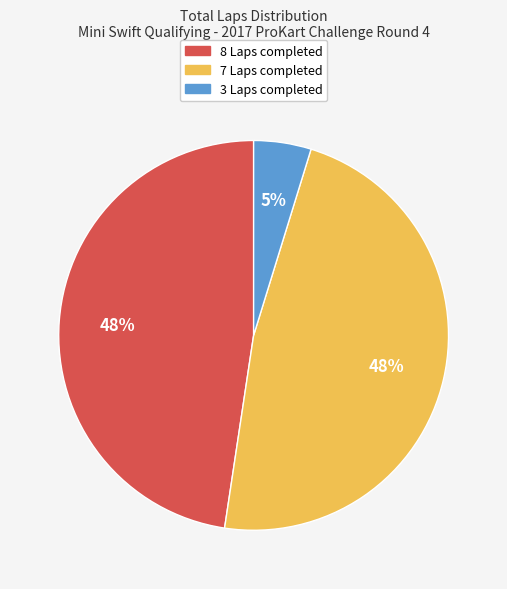

Is there a majority slice in this chart?

No